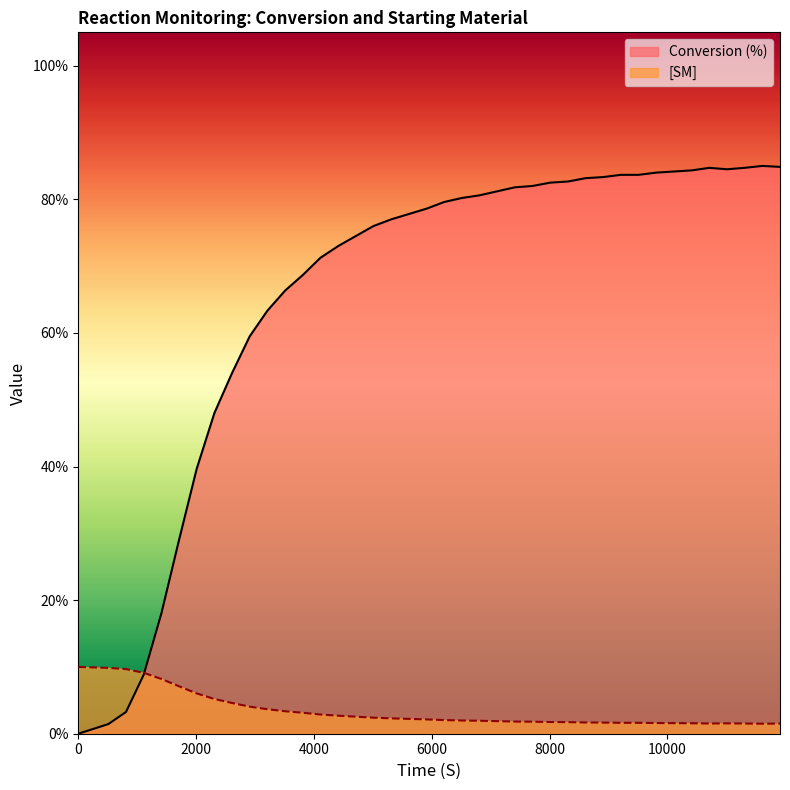

What are all the series names shown in the legend?

Conversion (%), [SM]